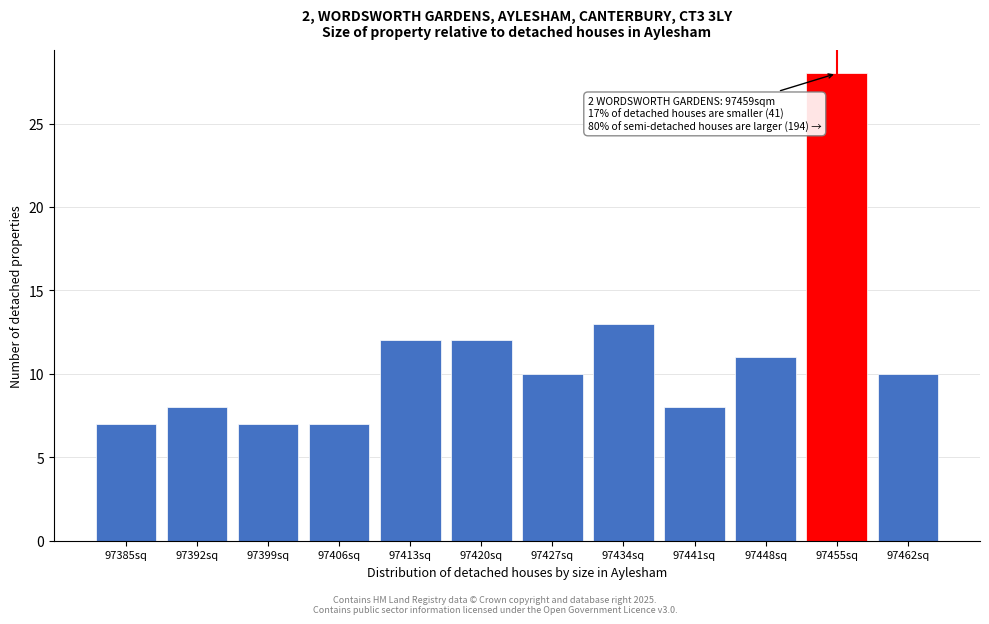

Reading right to left, extract all data points from this chart.

97462sq=10	97455sq=28	97448sq=11	97441sq=8	97434sq=13	97427sq=10	97420sq=12	97413sq=12	97406sq=7	97399sq=7	97392sq=8	97385sq=7